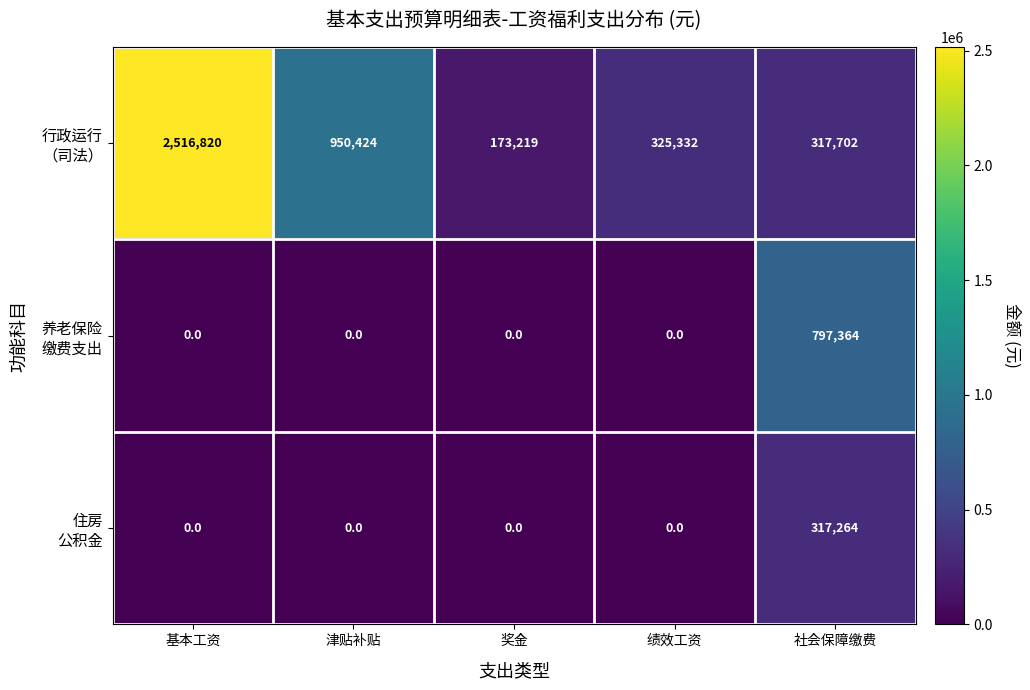

How many series are shown in this chart?

3